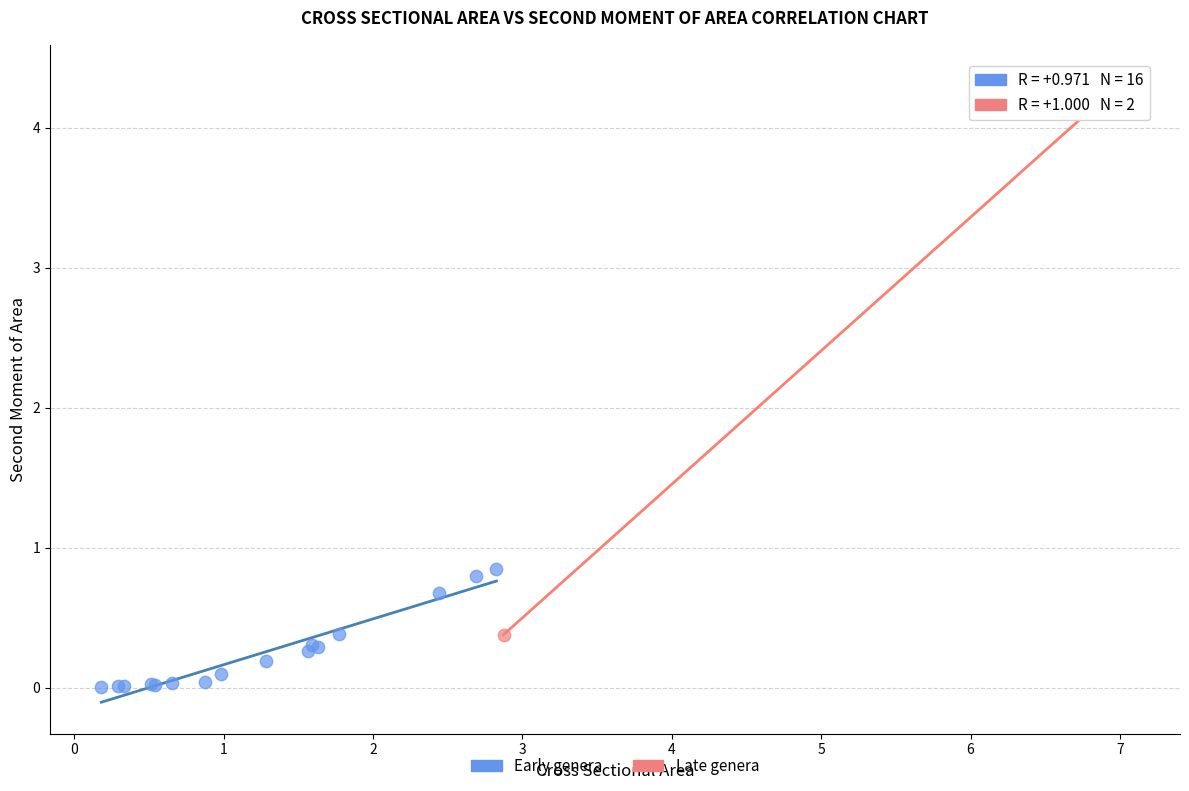

What are all the series names shown in the legend?

Early genera, Late genera